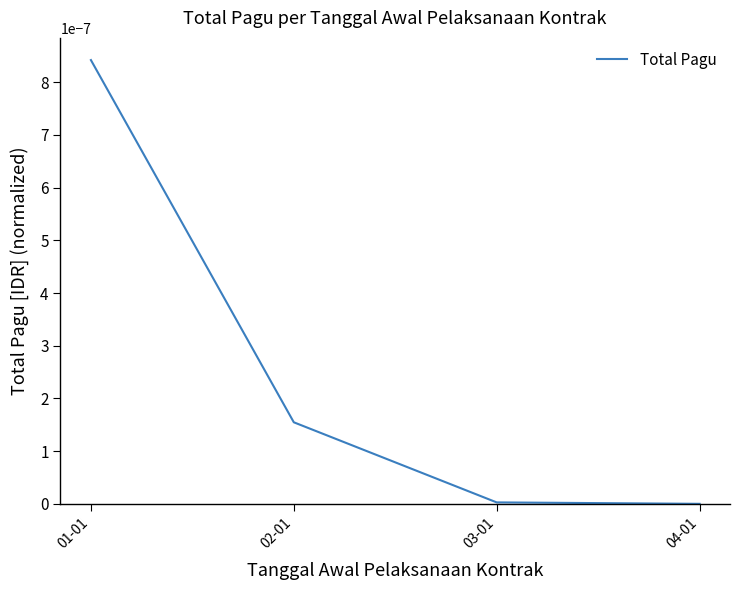

At which category does the chart reach its peak across all series?

01-01